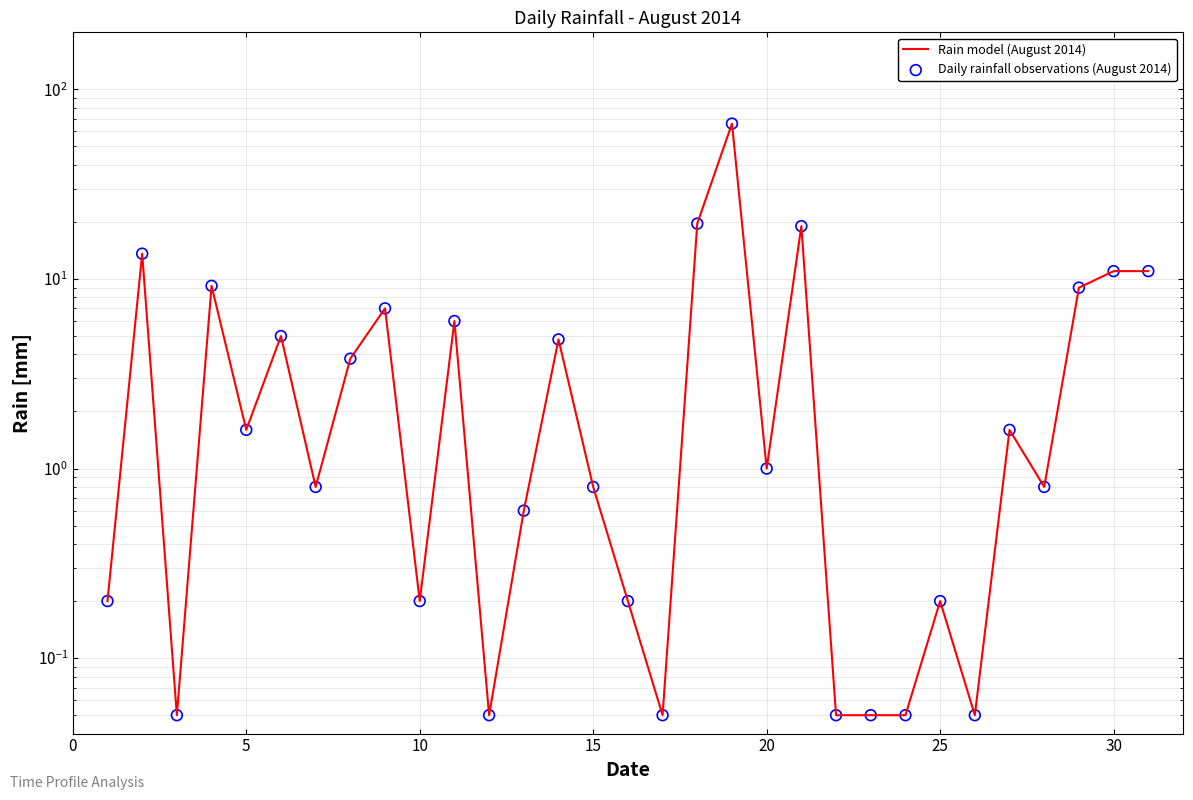

Which series has the largest total across all categories?

Rain model (August 2014)